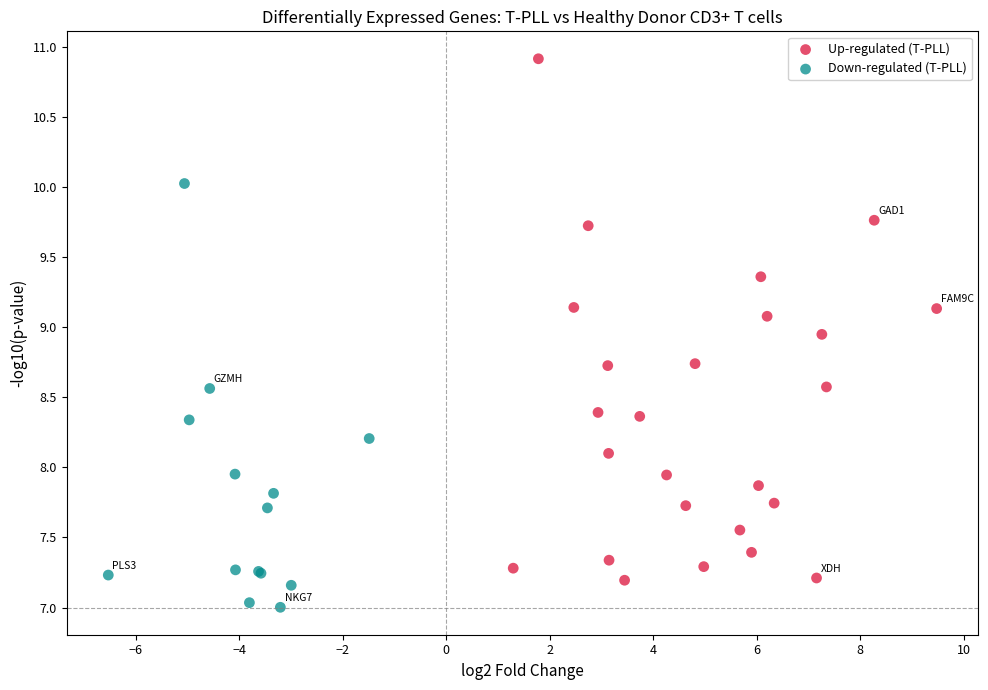

Which series reaches the minimum Y coordinate?

Down-regulated (T-PLL)